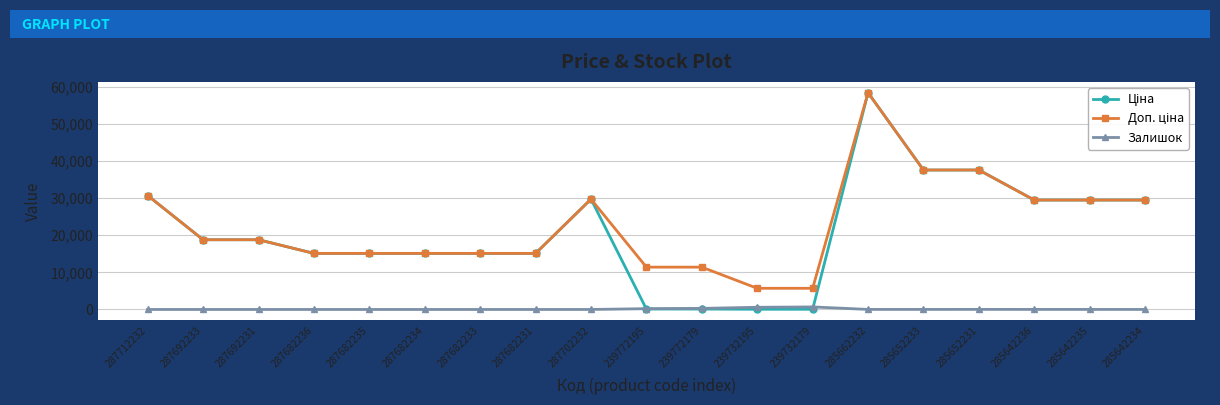

Which label corresponds to the largest value in the chart?

285662232